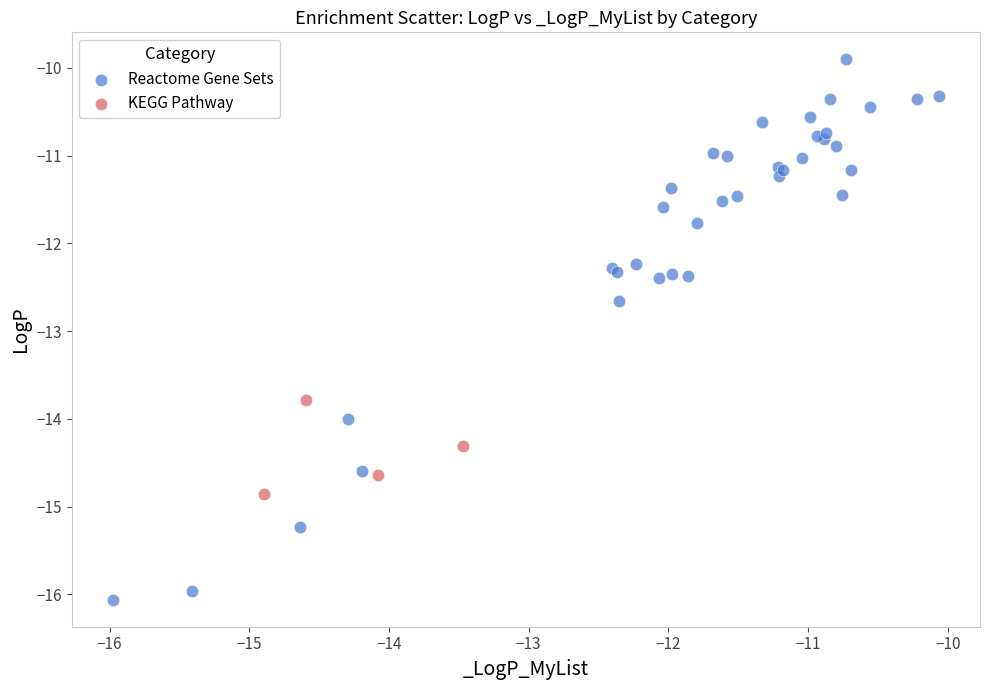

Which series contains the highest Y value?

Reactome Gene Sets